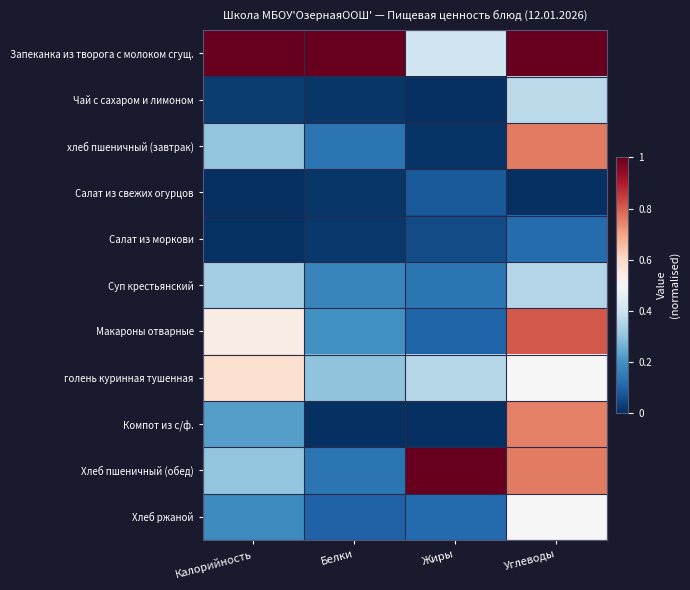

Reading left to right, what are all the values shown in this chart?

Запеканка из творога с молоком сгущ.: Калорийность=1.0	Белки=1.0	Жиры=0.4	Углеводы=1.0
Чай с сахаром и лимоном: Калорийность=0.0	Белки=0.0	Жиры=0.0	Углеводы=0.4
хлеб пшеничный (завтрак): Калорийность=0.3	Белки=0.1	Жиры=0.0	Углеводы=0.8
Салат из свежих огурцов: Калорийность=0.0	Белки=0.0	Жиры=0.1	Углеводы=0.0
Салат из моркови: Калорийность=0.0	Белки=0.0	Жиры=0.1	Углеводы=0.1
Суп крестьянский: Калорийность=0.3	Белки=0.2	Жиры=0.1	Углеводы=0.4
Макароны отварные: Калорийность=0.5	Белки=0.2	Жиры=0.1	Углеводы=0.8
голень куринная тушенная: Калорийность=0.6	Белки=0.3	Жиры=0.4	Углеводы=0.5
Компот из с/ф.: Калорийность=0.2	Белки=0.0	Жиры=0.0	Углеводы=0.8
Хлеб пшеничный (обед): Калорийность=0.3	Белки=0.1	Жиры=1.0	Углеводы=0.8
Хлеб ржаной: Калорийность=0.2	Белки=0.1	Жиры=0.1	Углеводы=0.5